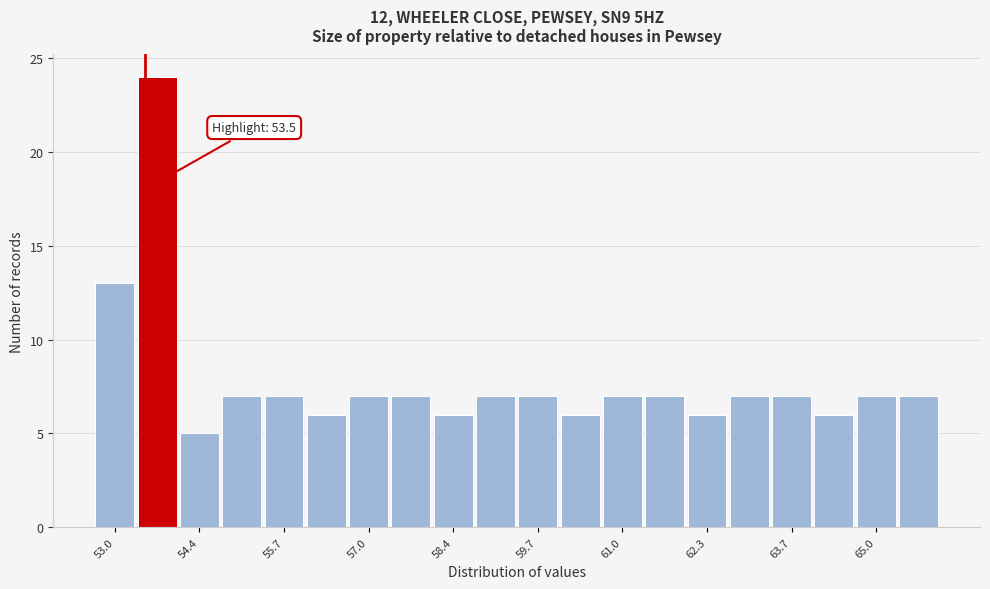

Read against the x-axis, roughly where is the centre of the tallest bar?

53.6